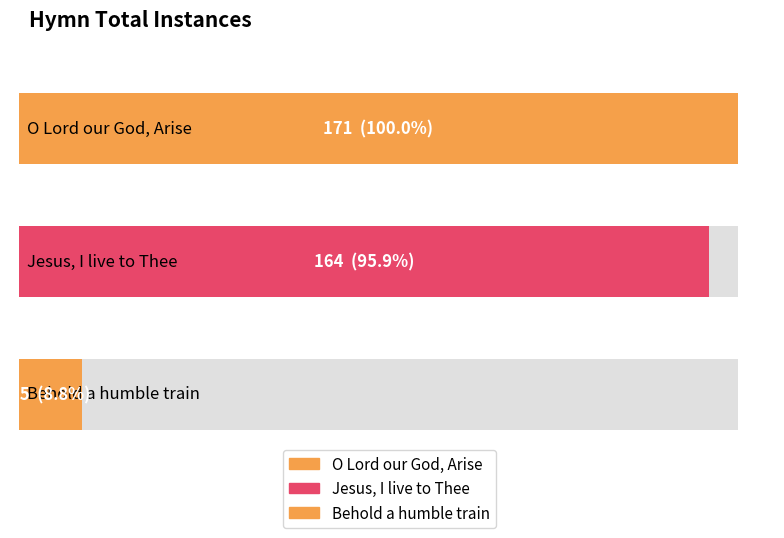

True or false: the data shows 171 at O Lord our God, Arise.

True